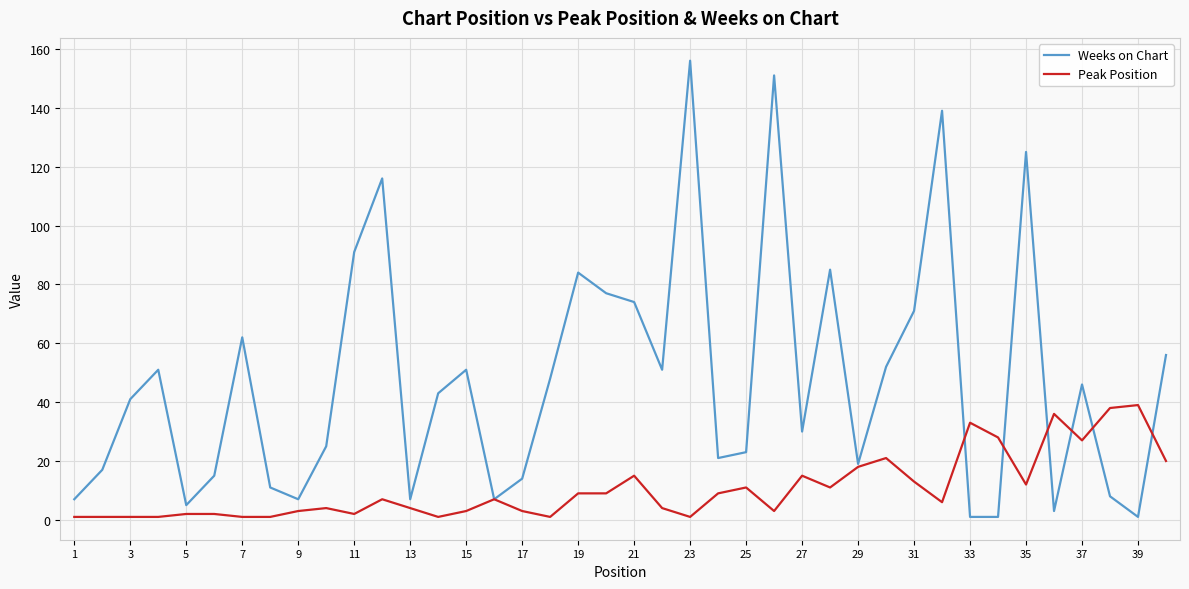

Rank the series by their maximum value, from highest to lowest.

Weeks on Chart, Peak Position